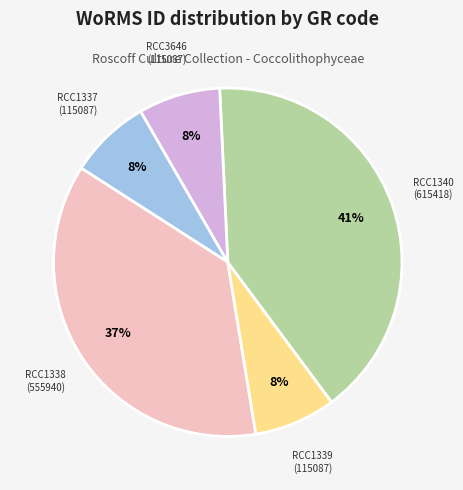

True or false: RCC1338 accounts for 31% of the total.

False